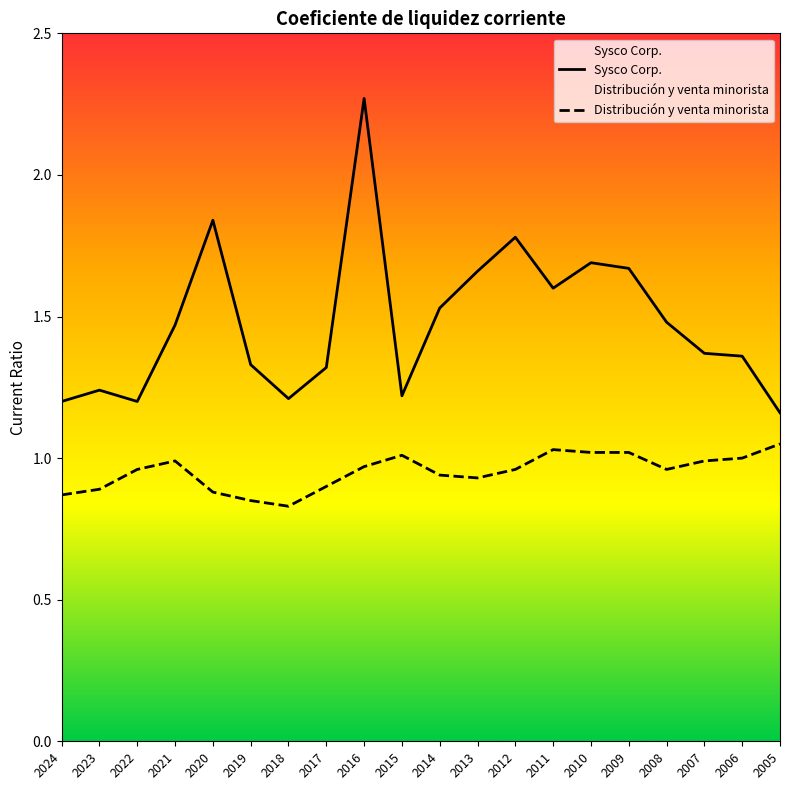

Does the chart have visible grid lines?

No